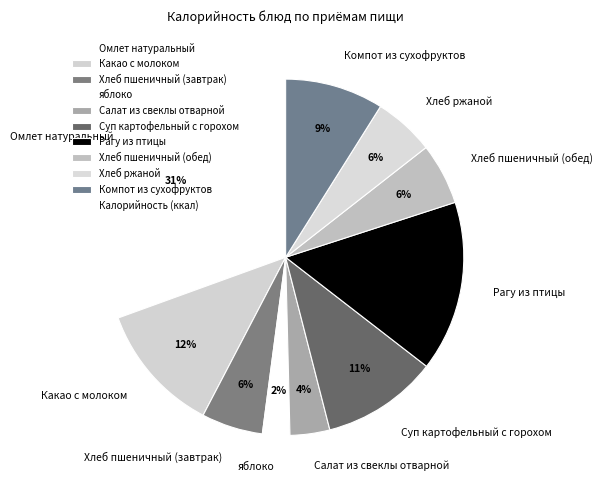

True or false: Какао с молоком accounts for 24% of the total.

False